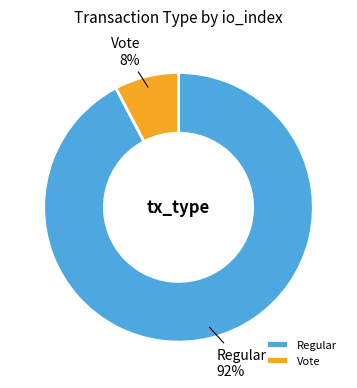

Rank the categories by value from highest to lowest.

Regular, Vote